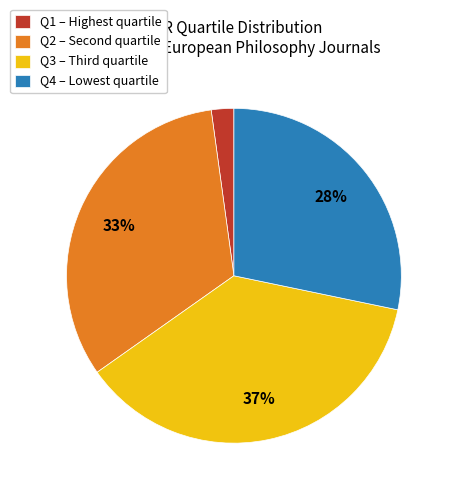

Which slice is the smallest?

Q1